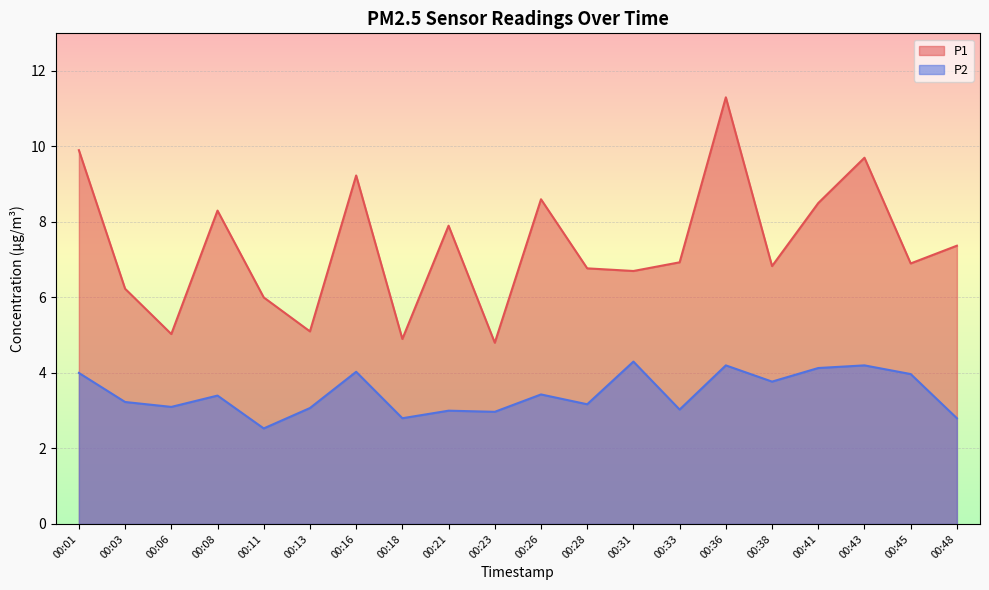

How many interior local valleys does the P2 series have?

7